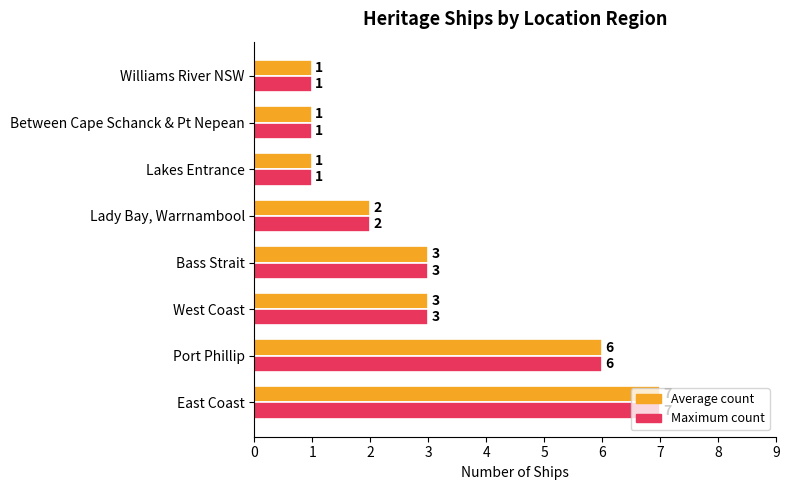

Which label corresponds to the largest value in the chart?

East Coast